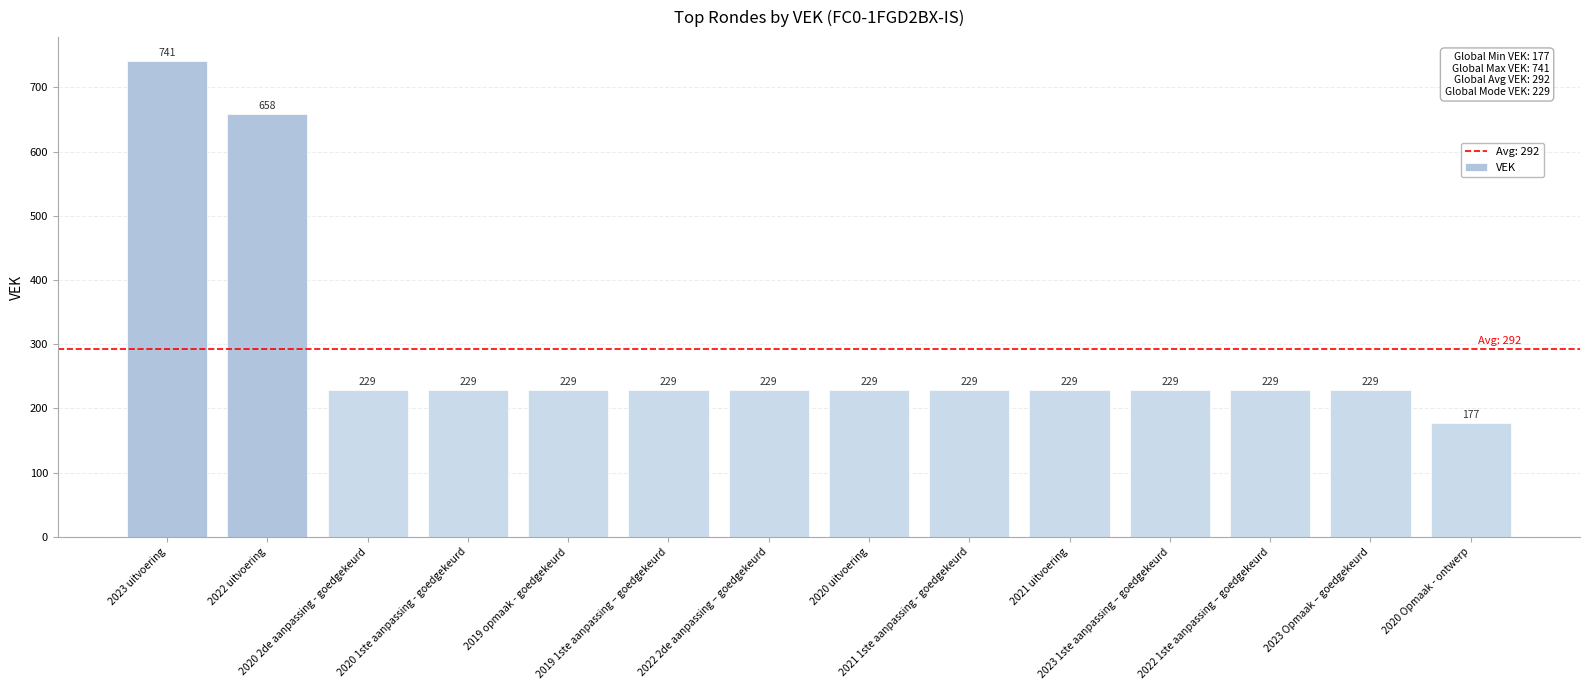

What is the maximum value shown in the chart?

741